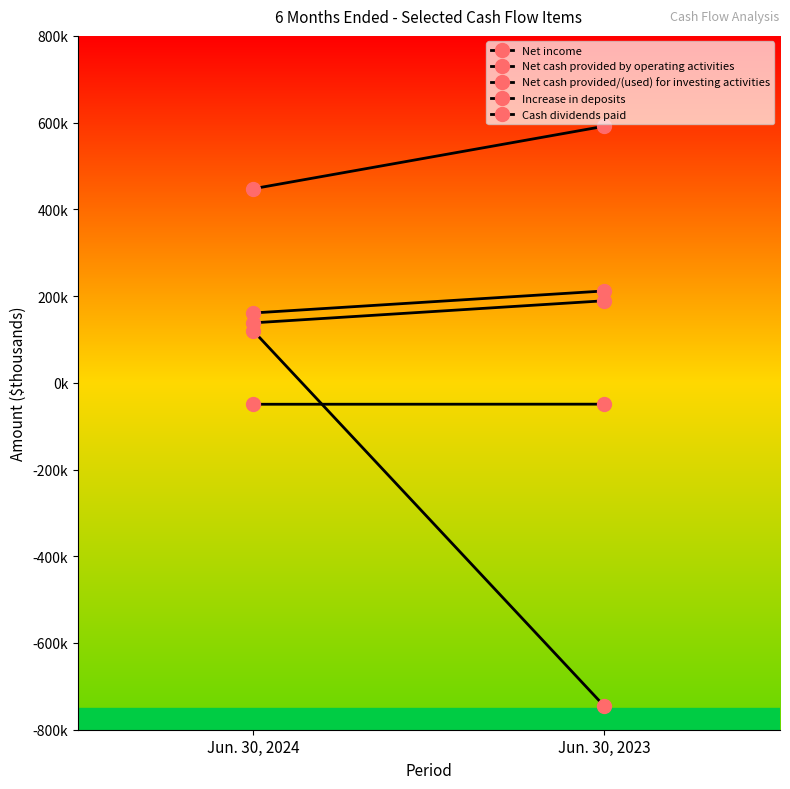

At which label is Increase in deposits closest to 519662?

Jun. 30, 2024